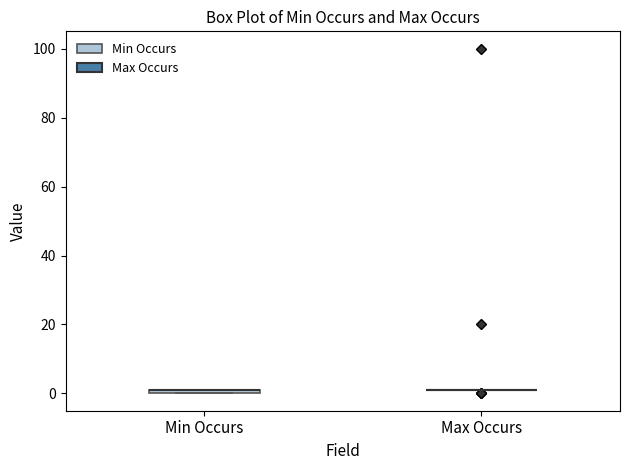

Where is the upper edge of the box for Min Occurs on the y-axis? The values are not printed on the chart, so give them approximately, as read against the axis.

2